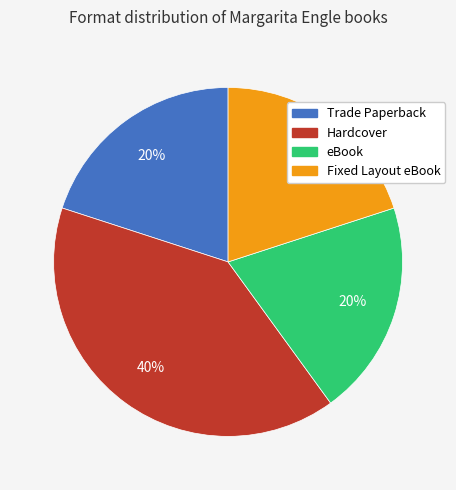

Combined, do Trade Paperback and Hardcover account for over 50%?

Yes